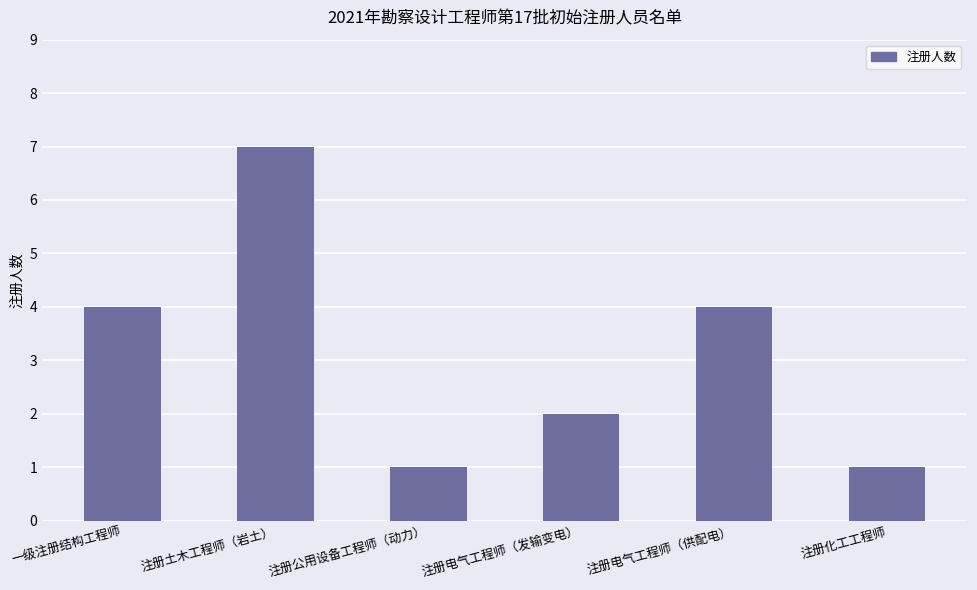

The value at 注册化工工程师 is 1. True or false?

True